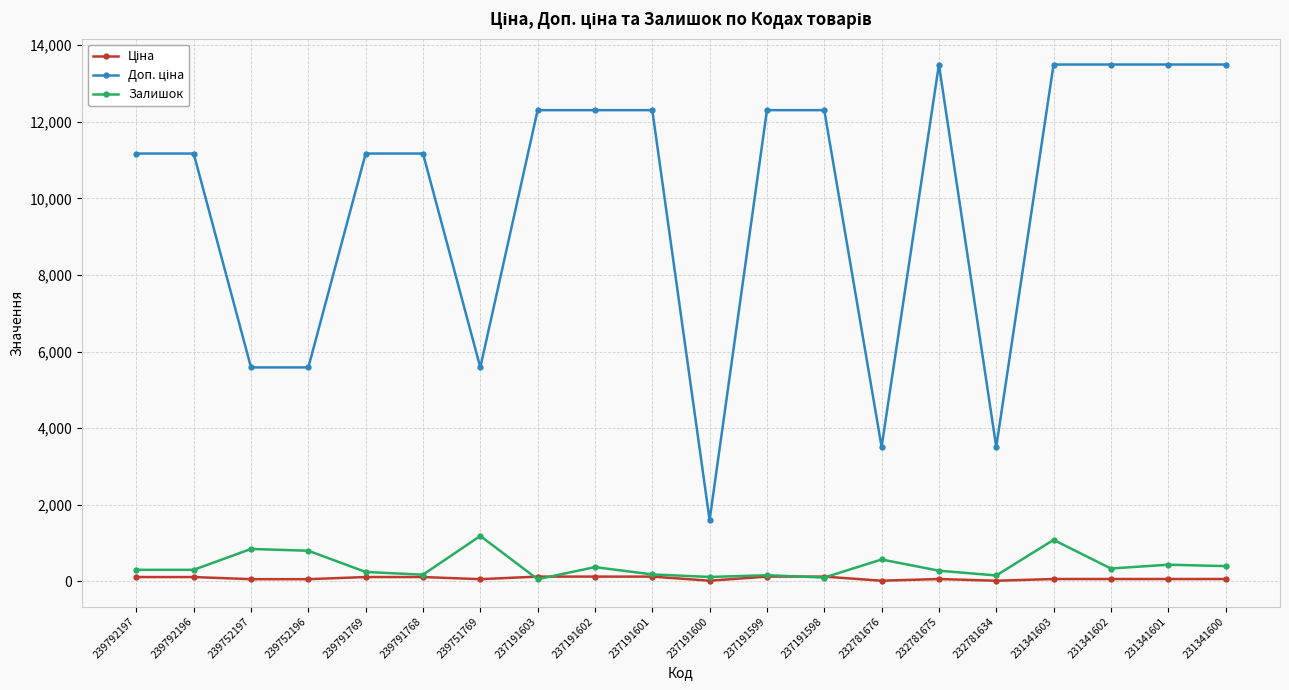

In Залишок, how many points are higher than both neighbors (excluding endpoints)?

7